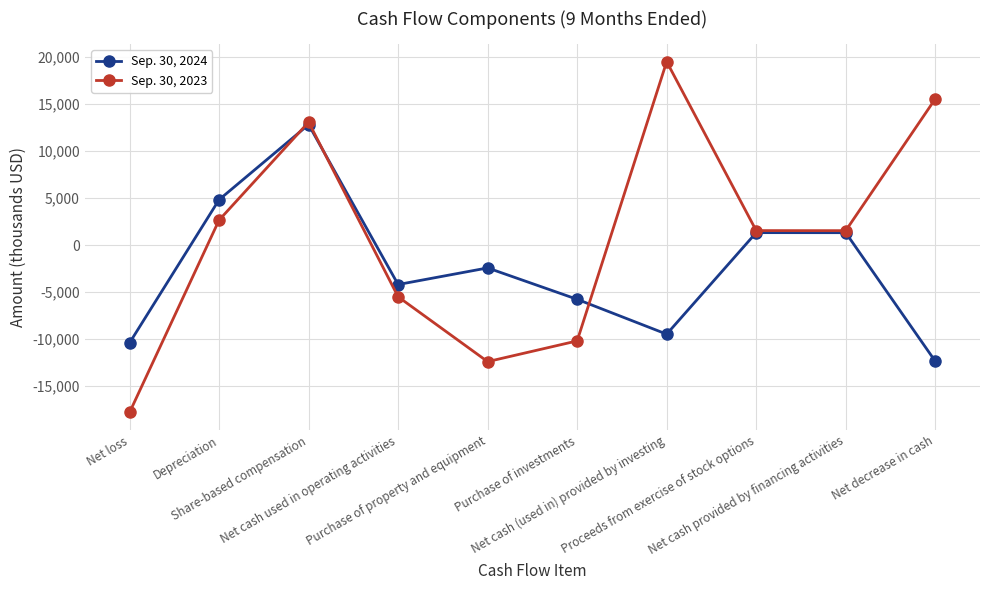

What is the value of the Sep. 30, 2024 point at the 2nd from the left?

4831